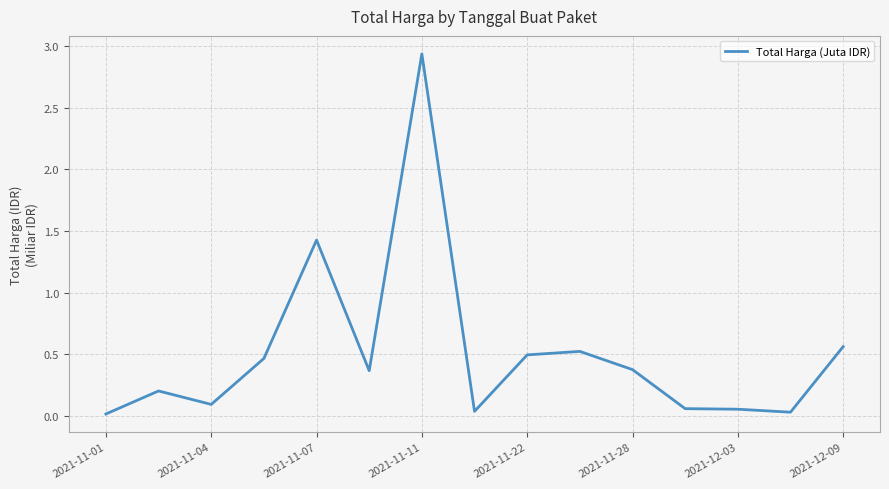

True or false: the data shows 0.6 at 2021-11-28.

False